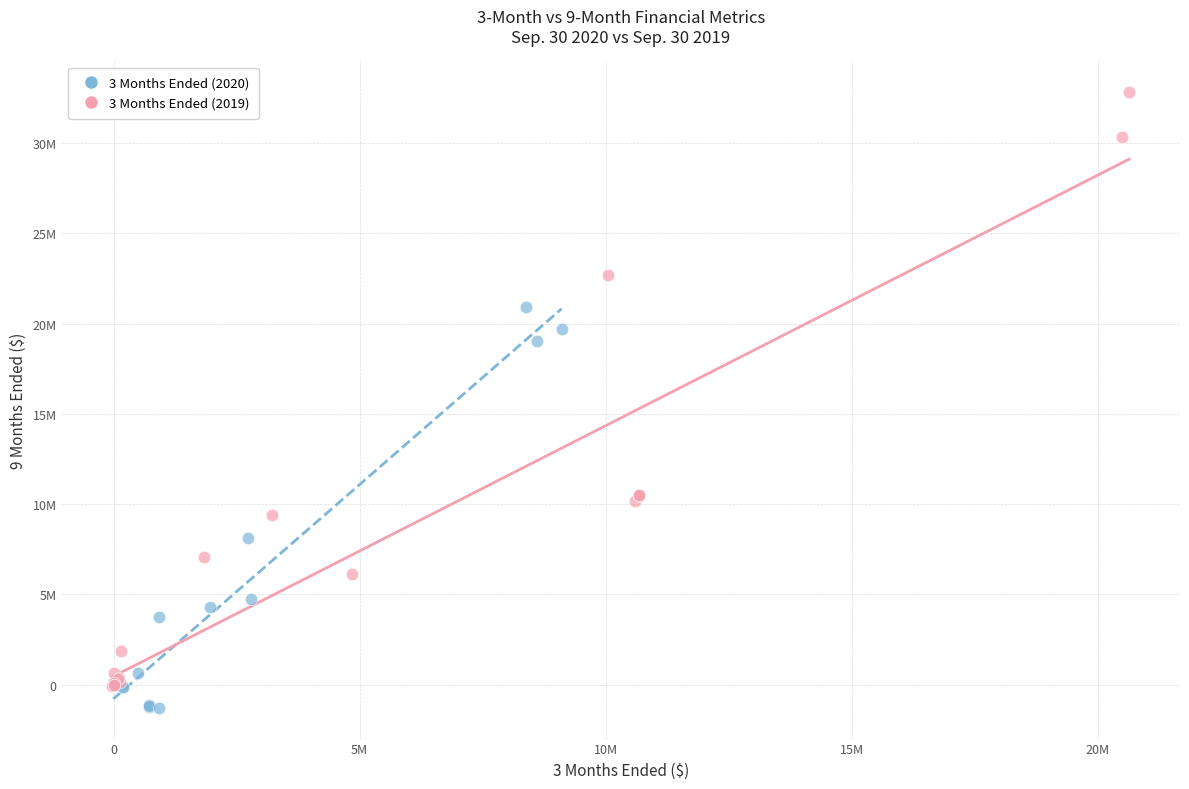

What are all the series names shown in the legend?

3 Months Ended (2020), 3 Months Ended (2019)